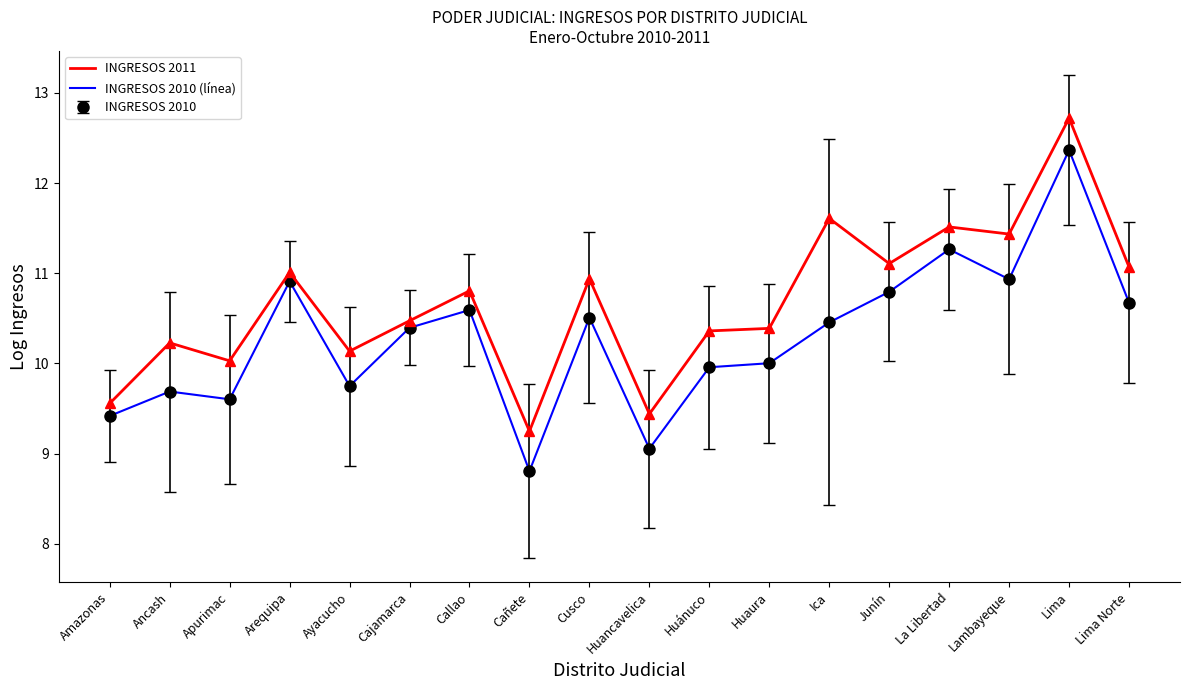

What is the sum of the INGRESOS 2010 (línea) values at Ica and Huánuco?

20.4